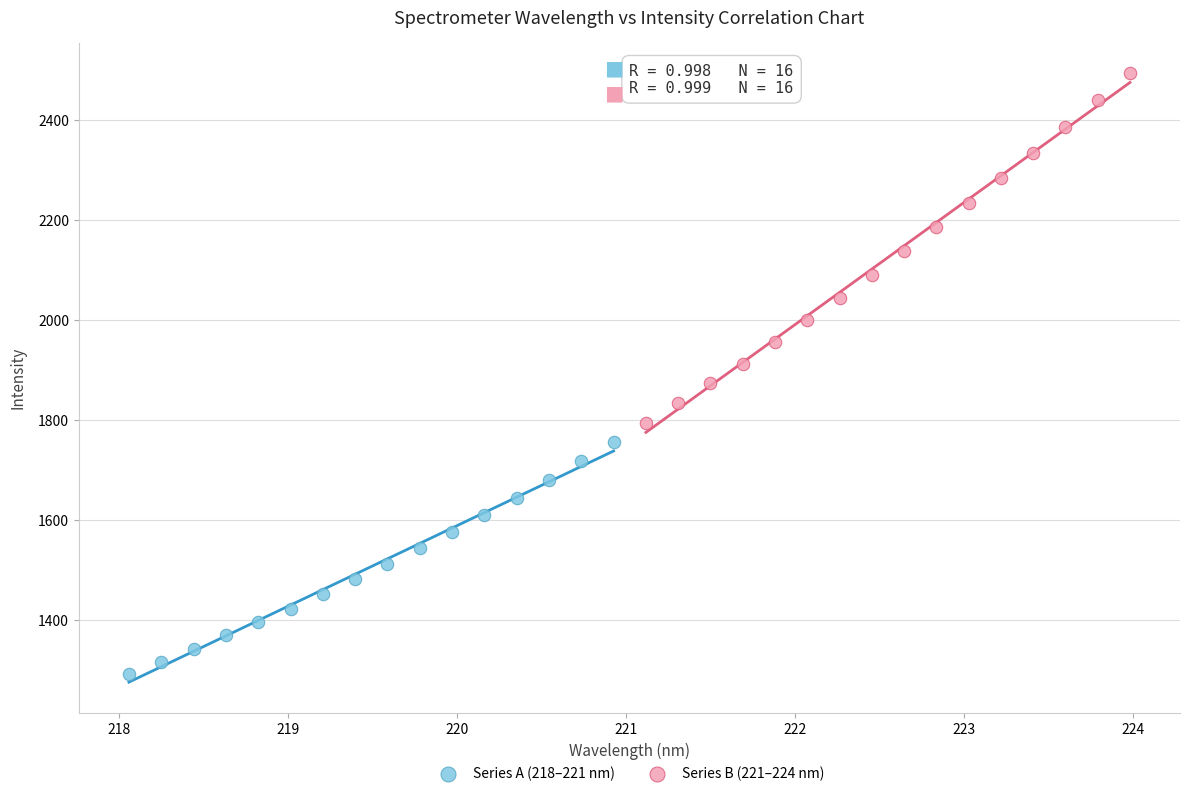

Which series reaches the maximum Y coordinate?

Series B (221–224 nm)